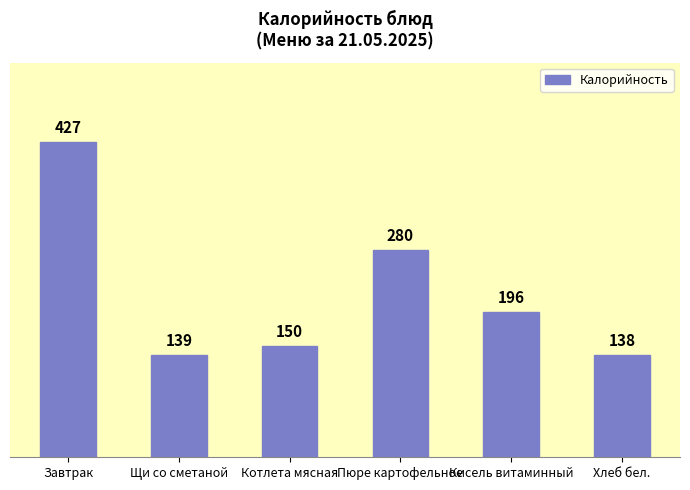

What is the average value?

222